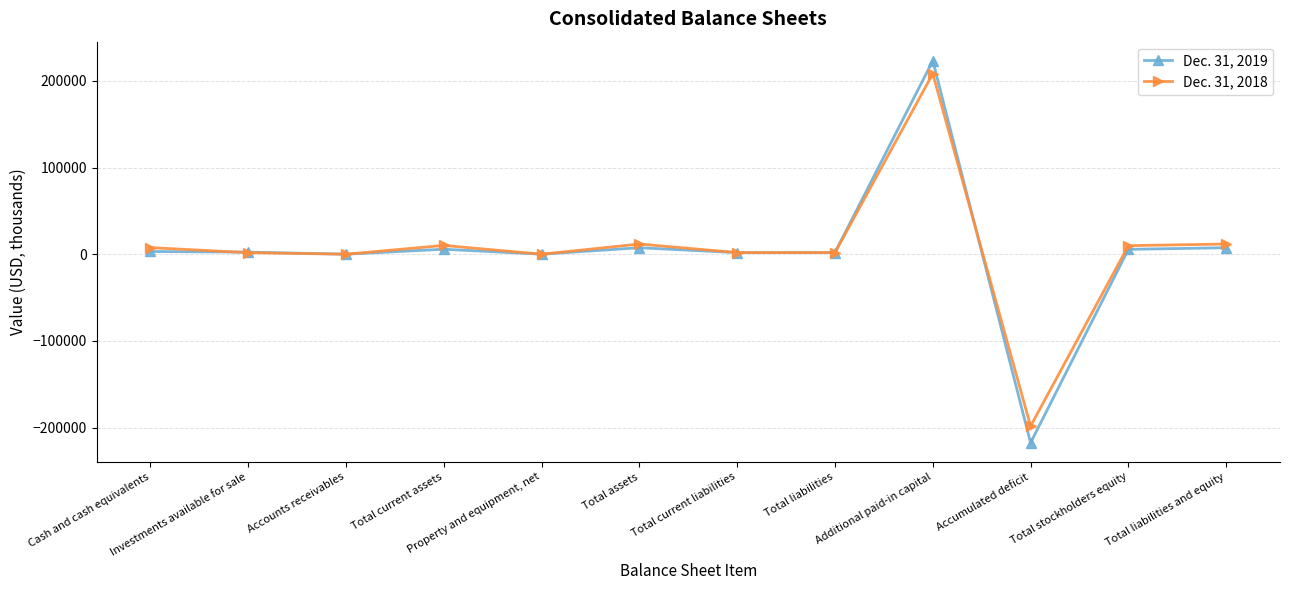

Which category has the highest value in the Dec. 31, 2019 series?

Additional paid-in capital